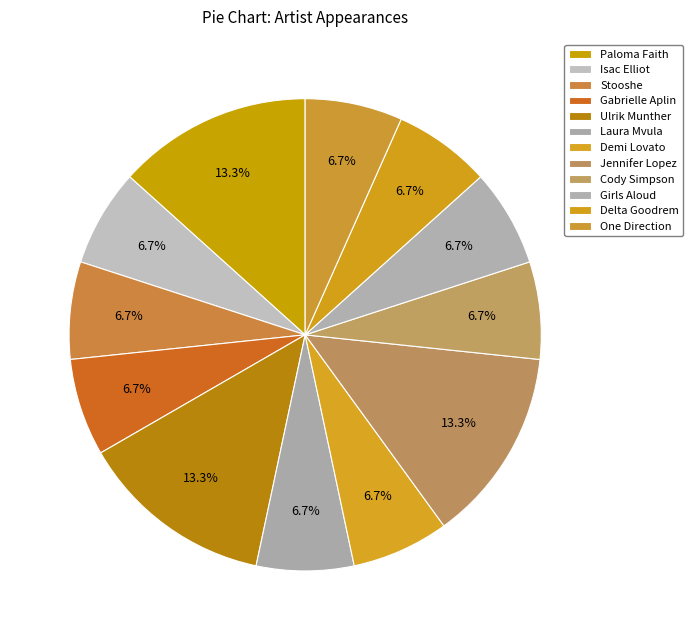

Does Gabrielle Aplin represent more than half of the total?

No